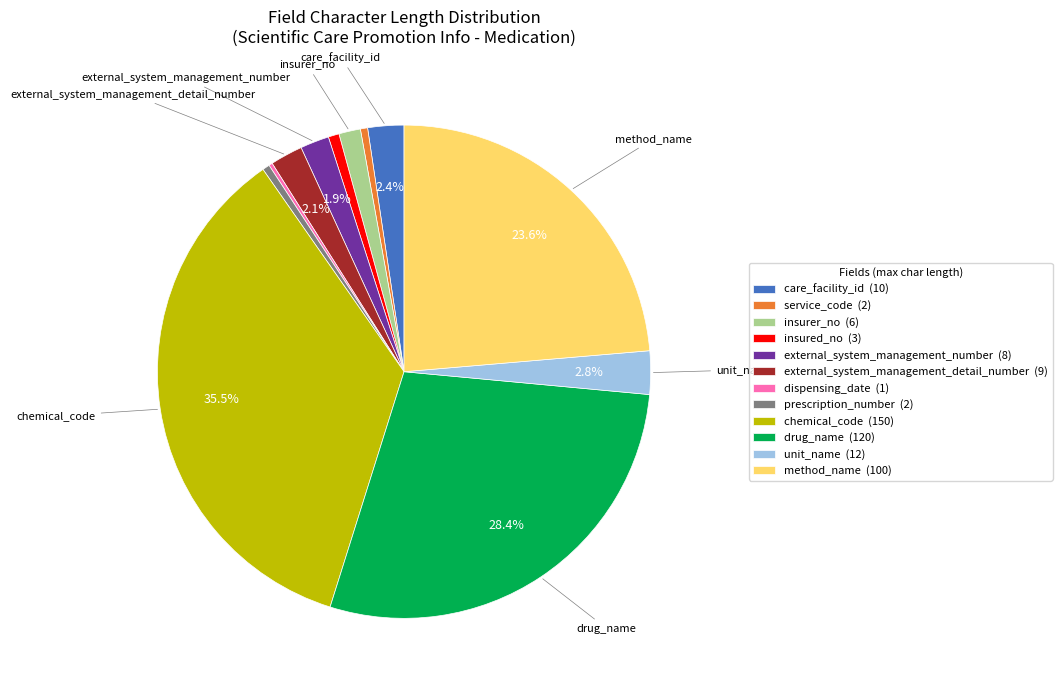

Which has a higher value, external_system_management_number or prescription_number?

external_system_management_number